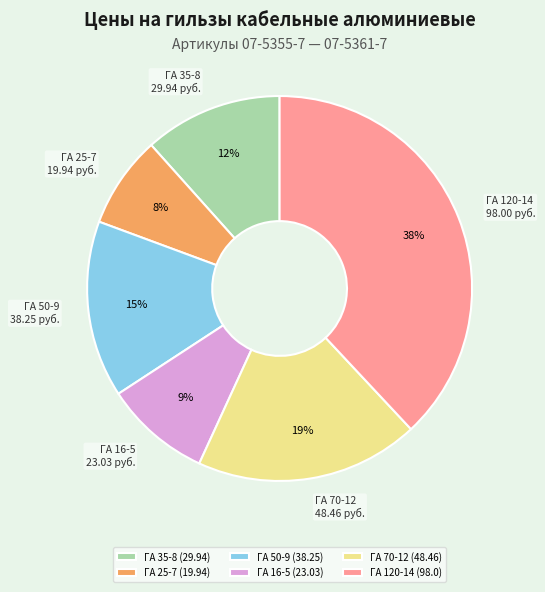

What percentage is the ГА 50-9 slice, to the nearest percent?

15%